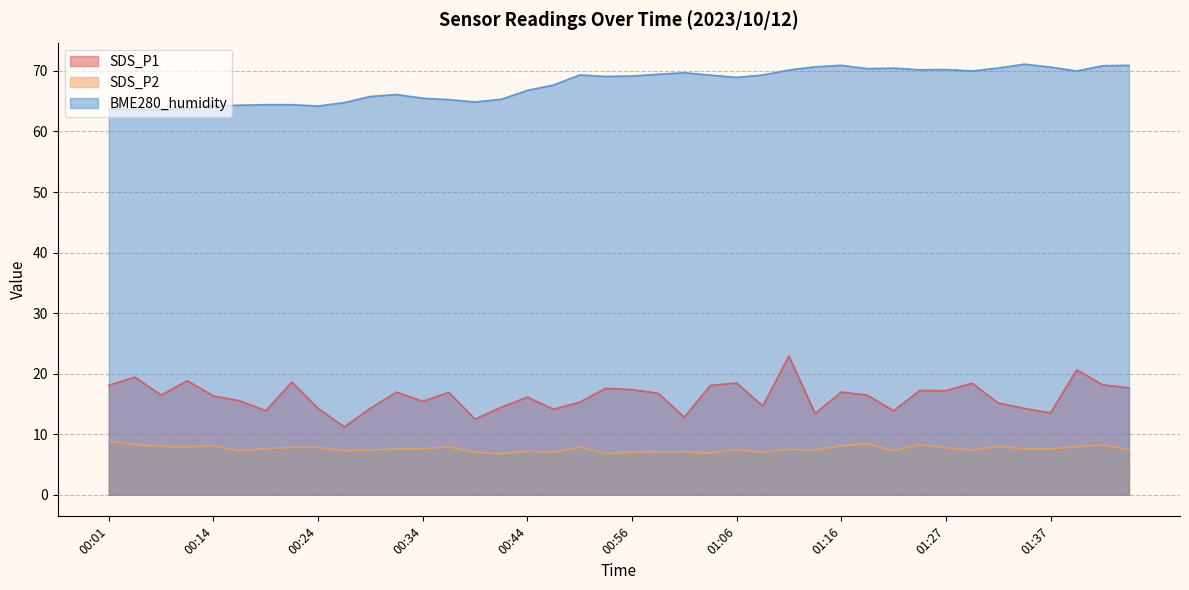

What position from the right is 01:24?

9